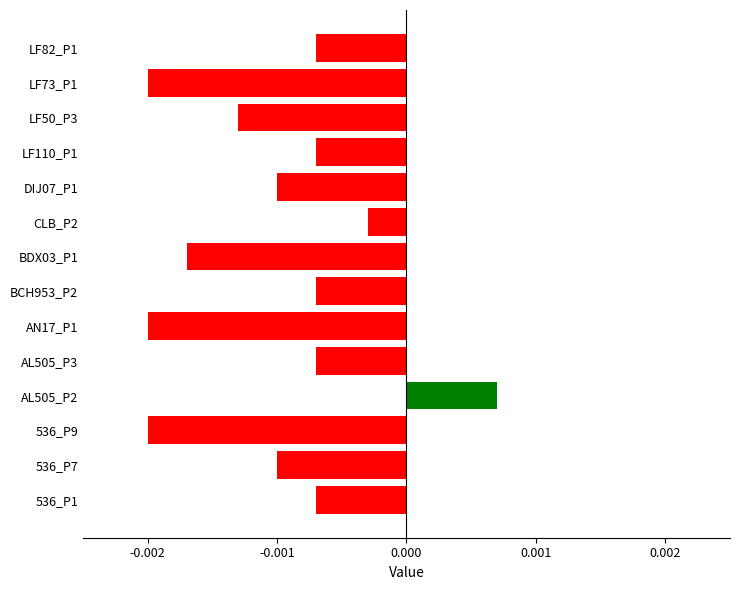

At which label is the value closest to 0?

CLB_P2